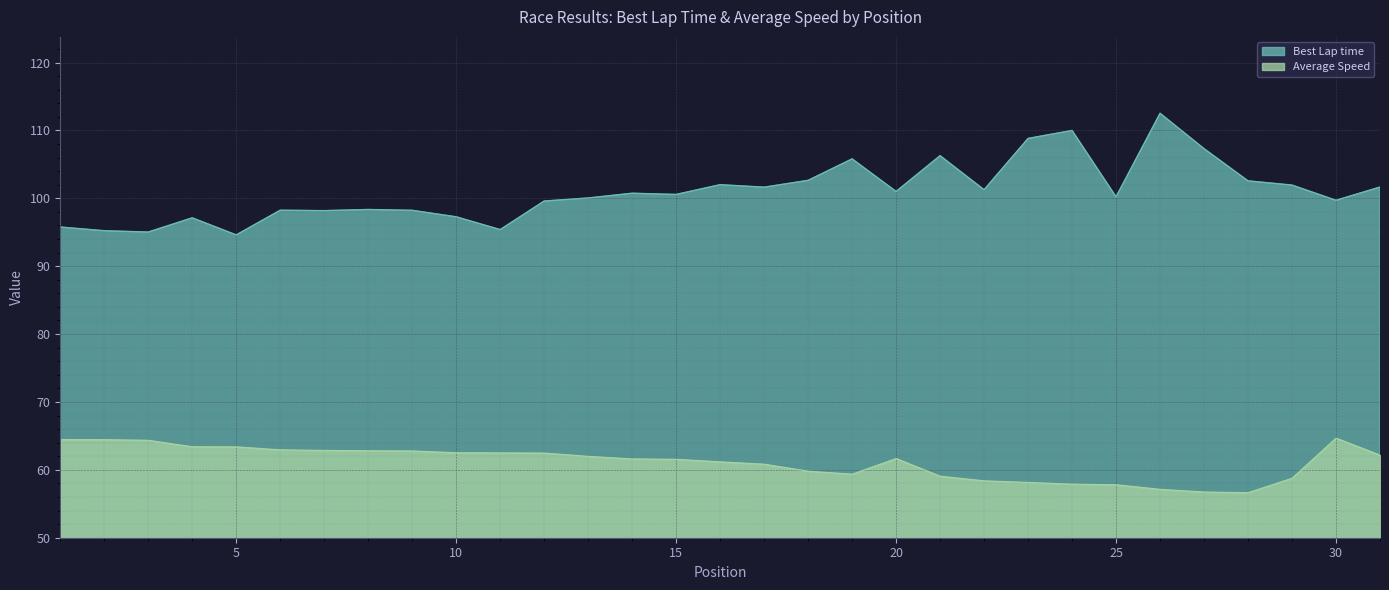

Count the number of data series in this chart.

2